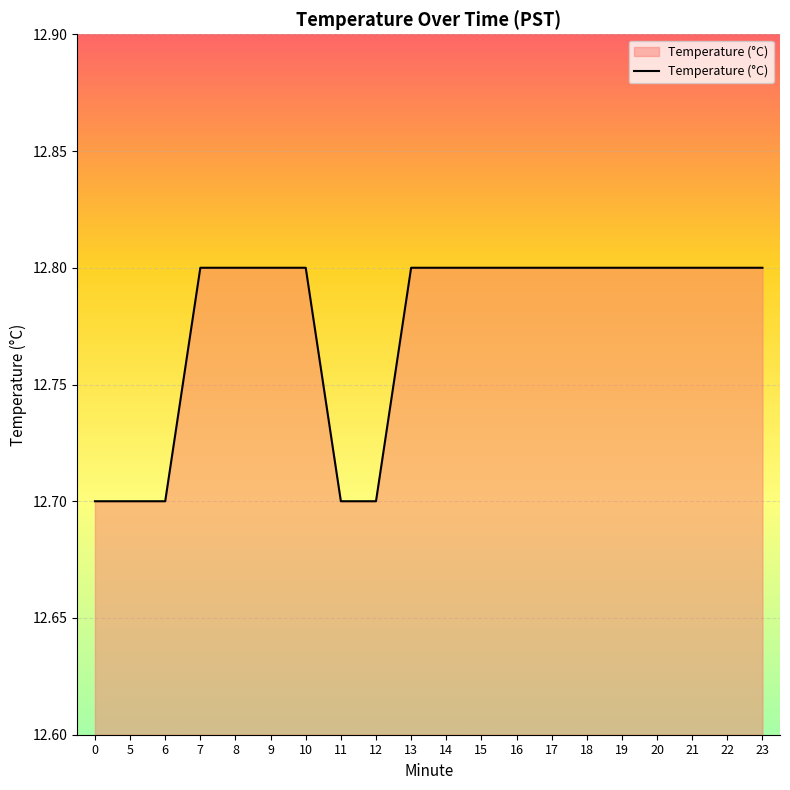

What is the smallest value displayed?

12.7